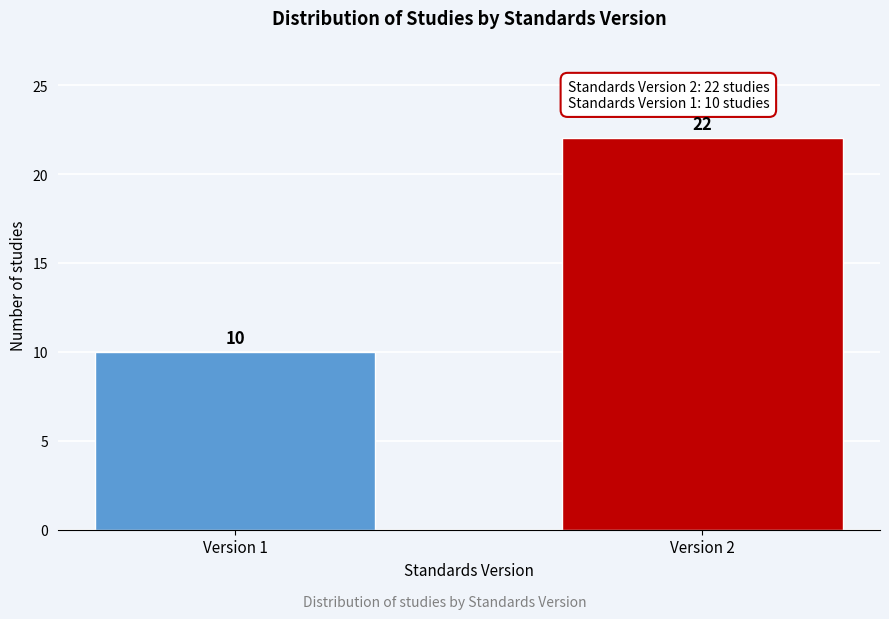

Reading left to right, what are all the values shown in this chart?

10	22